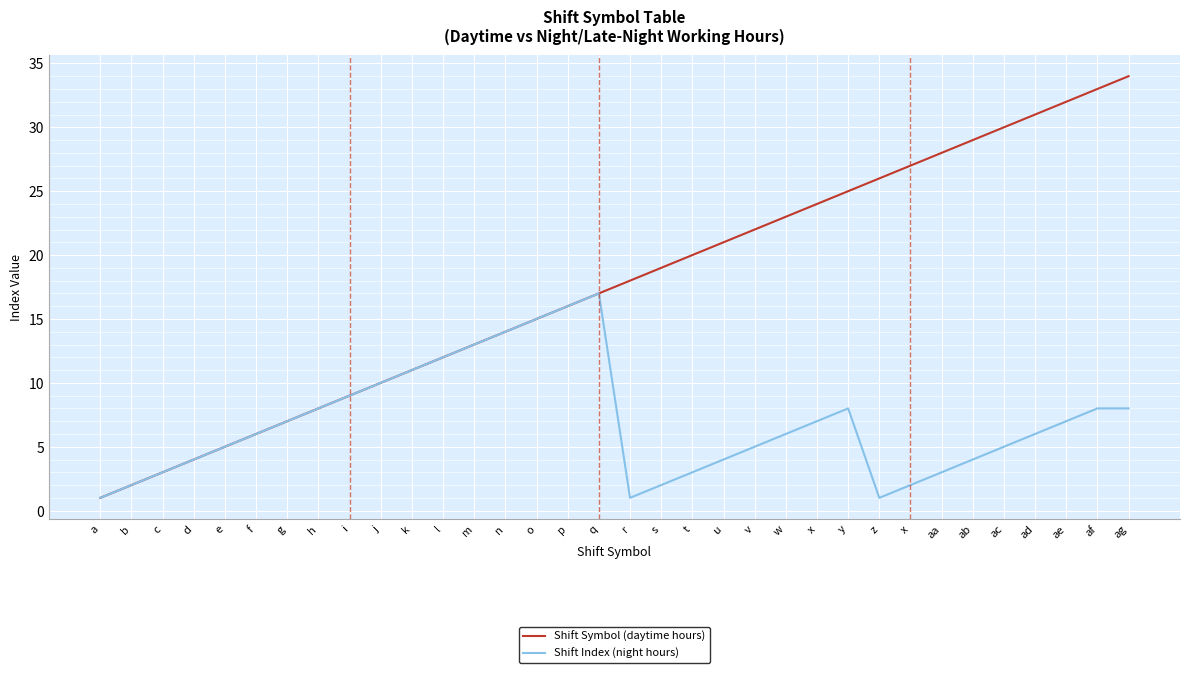

Between b and g, which series saw the biggest shift?

Shift Symbol (daytime hours)